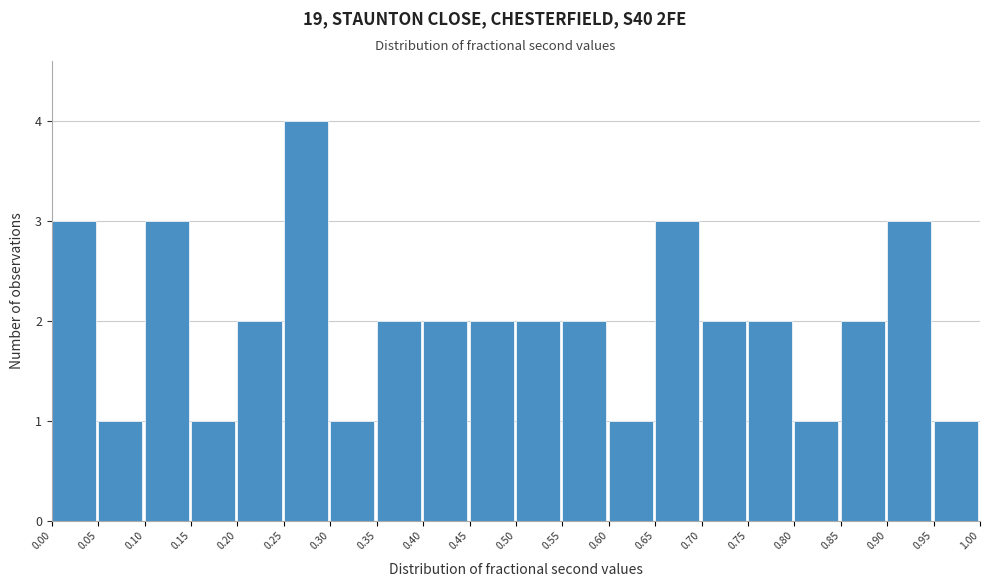

Reading left to right, transcribe this chart: for each bar, give the range it covers on the x-axis and its height. The values are not printed on the chart, so give them approximately, as read against the axis.

0.00 to 0.05: 3
0.05 to 0.10: 1
0.10 to 0.15: 3
0.15 to 0.20: 1
0.20 to 0.25: 2
0.25 to 0.30: 4
0.30 to 0.35: 1
0.35 to 0.40: 2
0.40 to 0.45: 2
0.45 to 0.50: 2
0.50 to 0.55: 2
0.55 to 0.60: 2
0.60 to 0.65: 1
0.65 to 0.70: 3
0.70 to 0.75: 2
0.75 to 0.80: 2
0.80 to 0.85: 1
0.85 to 0.90: 2
0.90 to 0.95: 3
0.95 to 1.00: 1